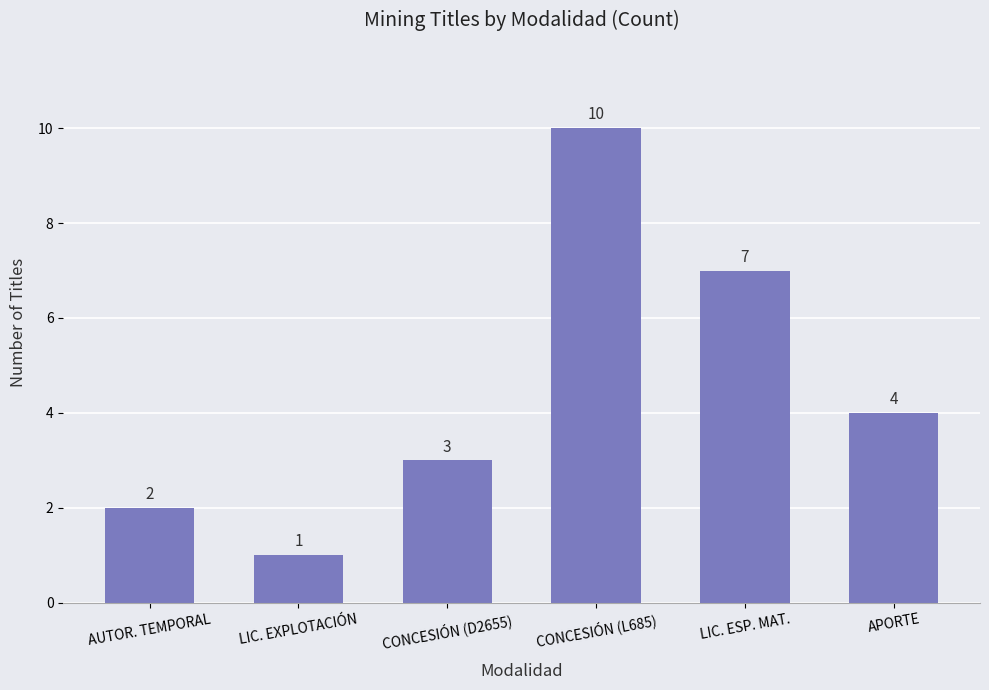

Is it true that the value at AUTOR. TEMPORAL is 2?

True